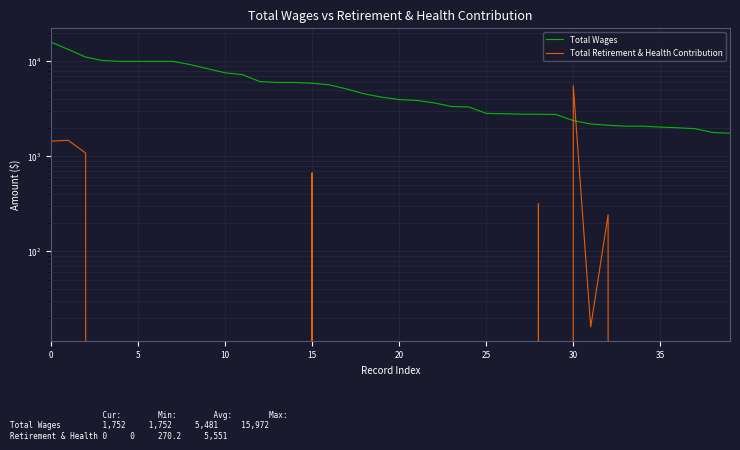

Does the chart have visible grid lines?

Yes